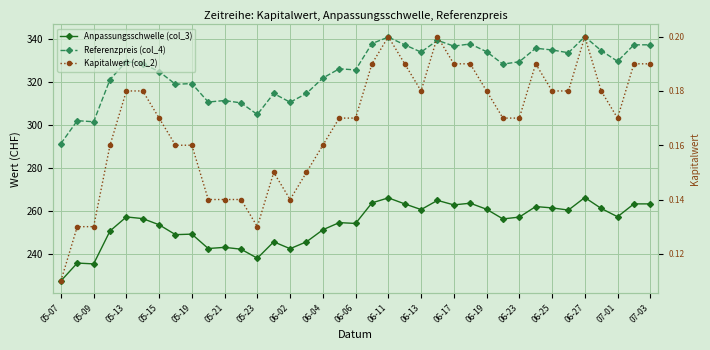

True or false: Kapitalwert (col_2) and Anpassungsschwelle (col_3) cross at least once.

False